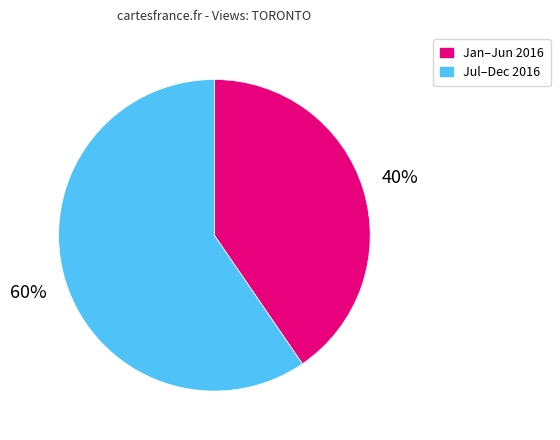

Which category has the smallest portion of the pie?

Jan–Jun 2016